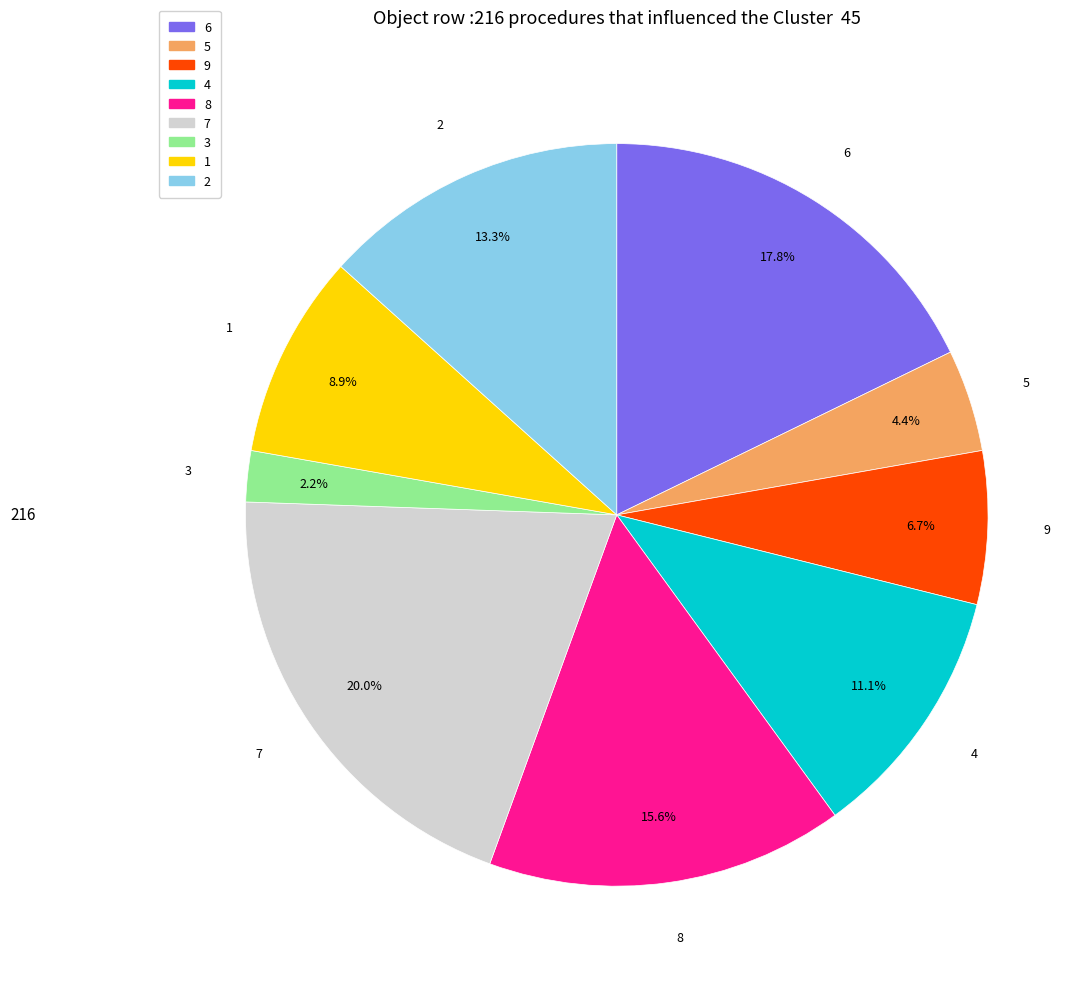

Combined, do 4 and 2 account for over 50%?

No